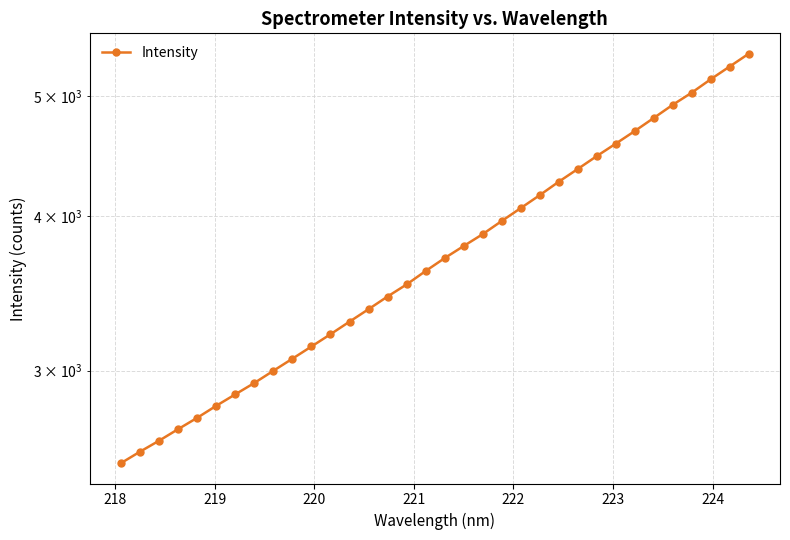

What is the average value?

3762.0